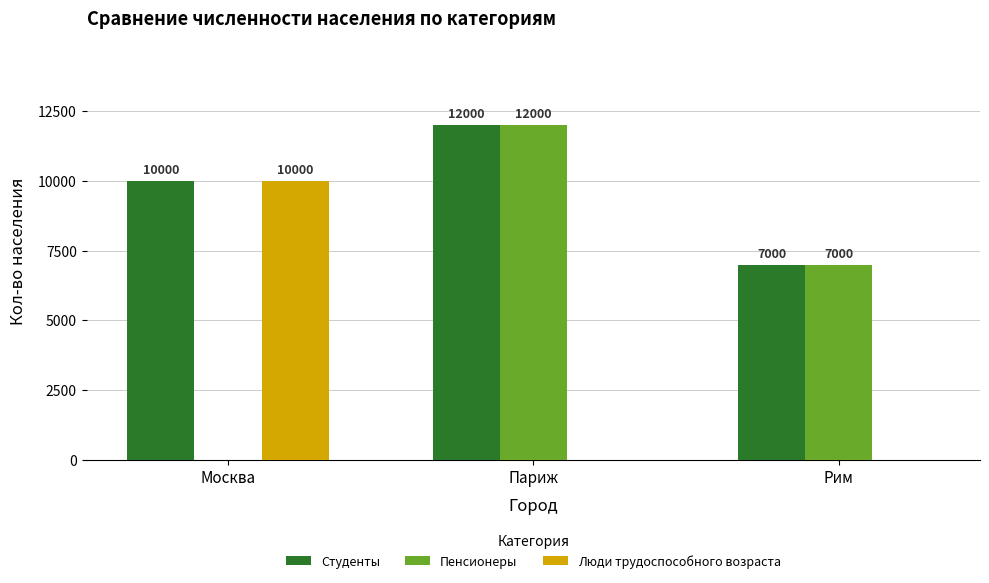

What is the total value across all series at Париж?

24000